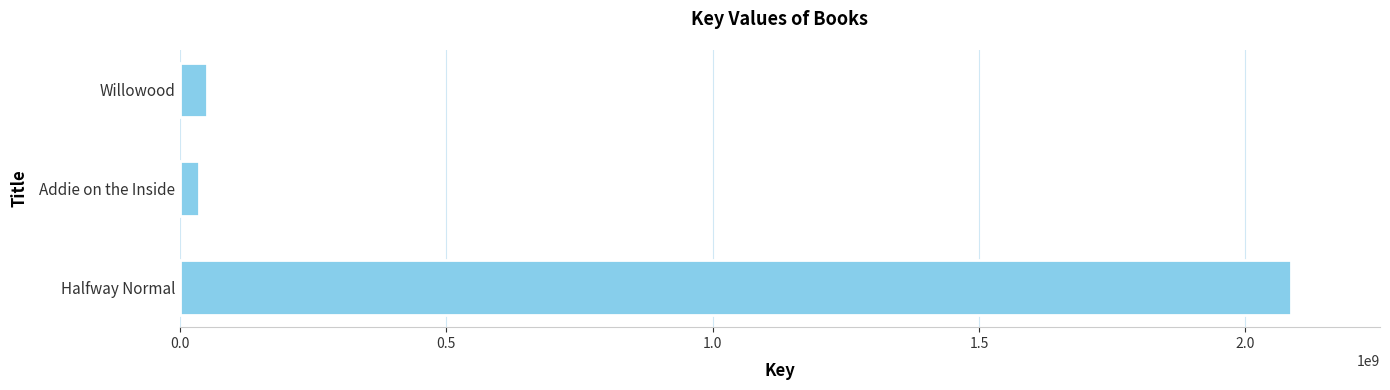

Reading bottom to top, extract all data points from this chart.

2085914975	34911234	49997857